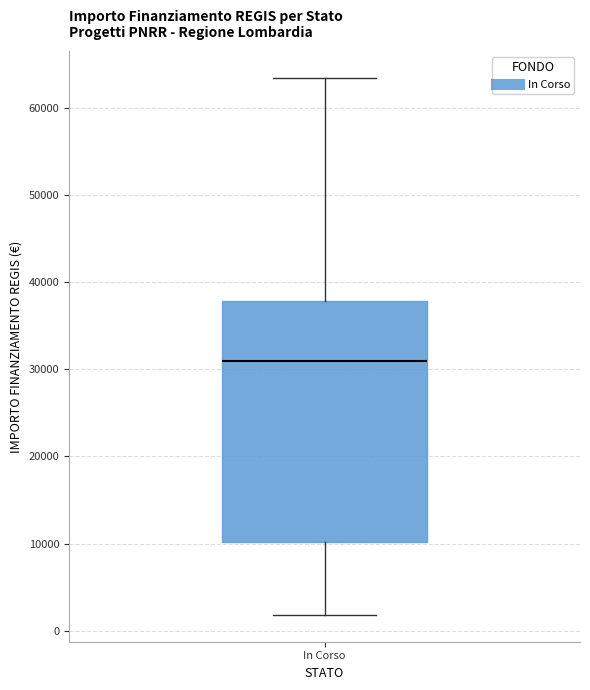

Read this box plot against the y-axis: the position of the median line, the range covered by the box, and the ends of both whiskers. The values are not printed on the chart, so give them approximately, as read against the axis.

median 31000, box 10000 to 38000, whiskers 2000 to 63000